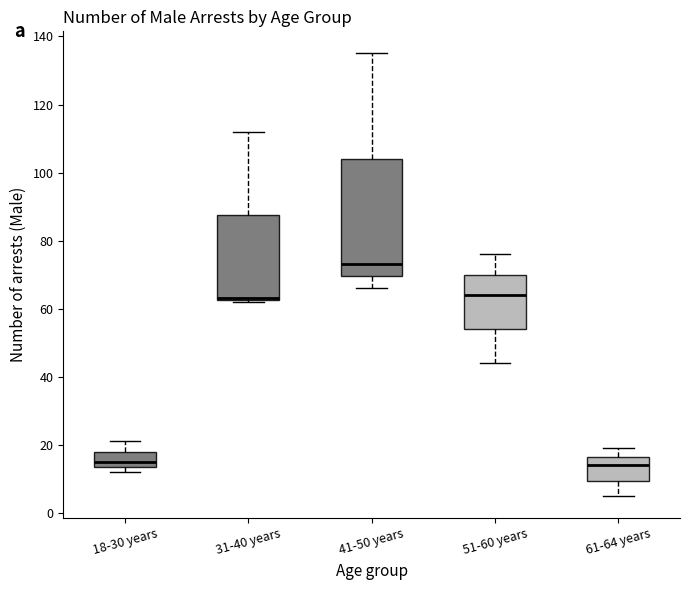

Reading left to right, transcribe this box plot: for each box, give where its median line is, the range the box spans, and where its two whiskers end, as read against the y-axis. The values are not printed on the chart, so give them approximately, as read against the axis.

18-30 years: median 16, box 14 to 18, whiskers 12 to 22
31-40 years: median 64 (drawn on the box's lower edge), box 62 to 88, whiskers 62 to 112
41-50 years: median 74, box 70 to 104, whiskers 66 to 136
51-60 years: median 64, box 54 to 70, whiskers 44 to 76
61-64 years: median 14, box 10 to 16, whiskers 6 to 20